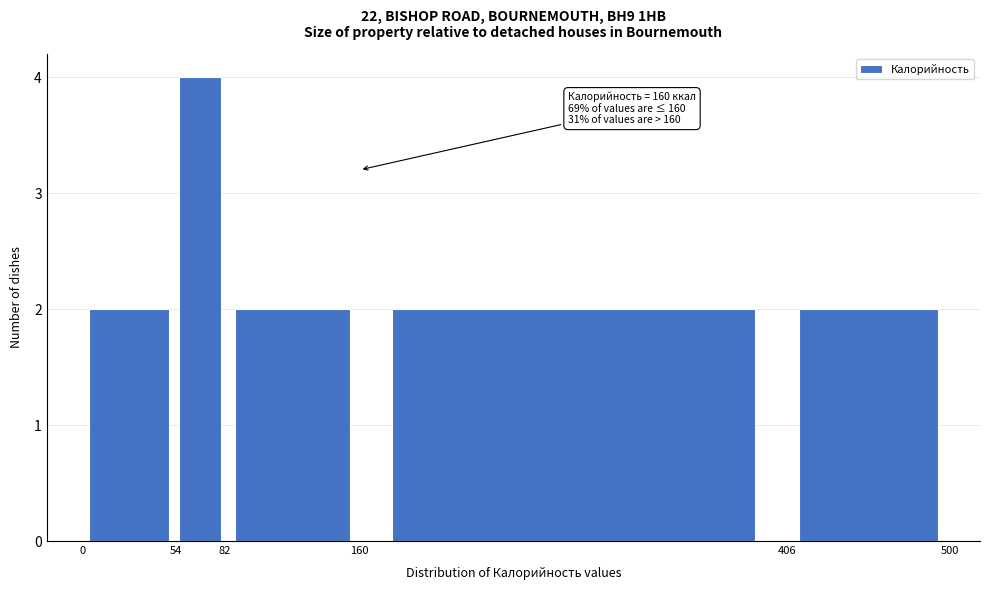

Over which range of the x-axis is the bar tallest?

54 to 82